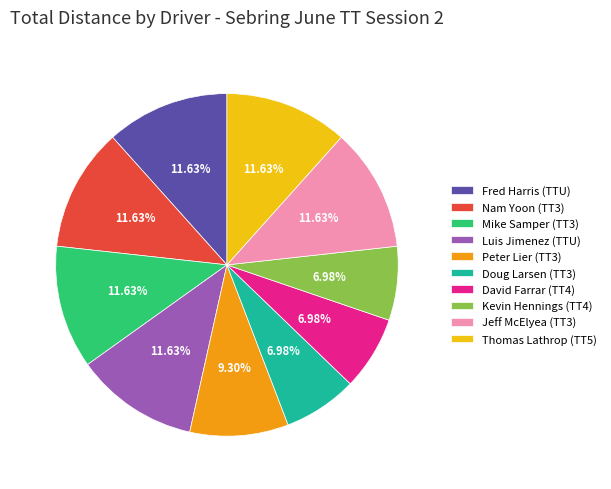

To the nearest percent, what portion does Nam Yoon (TT3) represent?

12%